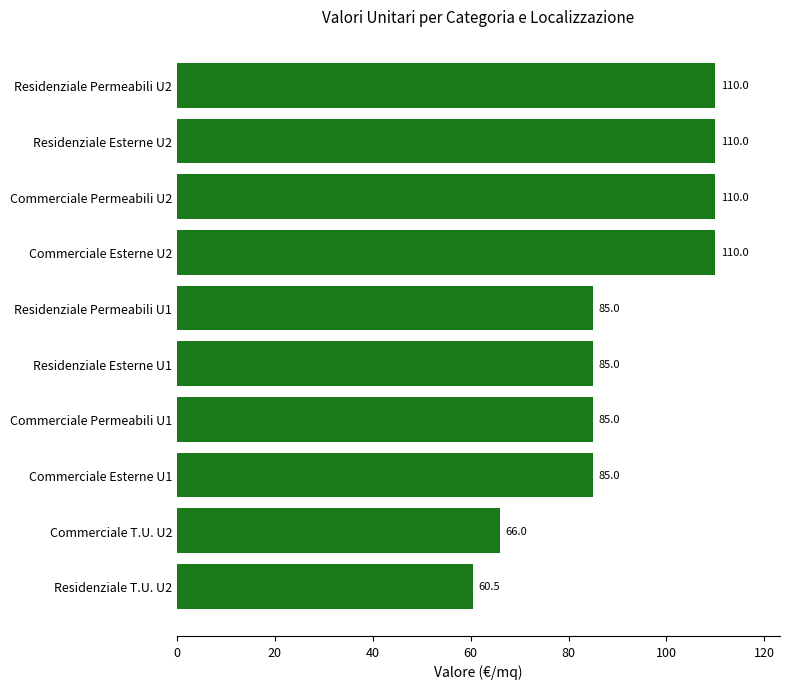

Reading bottom to top, list all the values displayed in this chart.

Residenziale T.U. U2=60.5	Commerciale T.U. U2=66.0	Commerciale Esterne U1=85.0	Commerciale Permeabili U1=85.0	Residenziale Esterne U1=85.0	Residenziale Permeabili U1=85.0	Commerciale Esterne U2=110.0	Commerciale Permeabili U2=110.0	Residenziale Esterne U2=110.0	Residenziale Permeabili U2=110.0